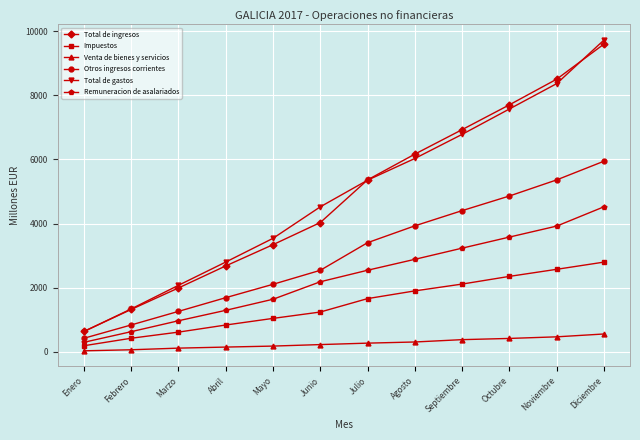

What is the label of the 8th point from the right?

Mayo